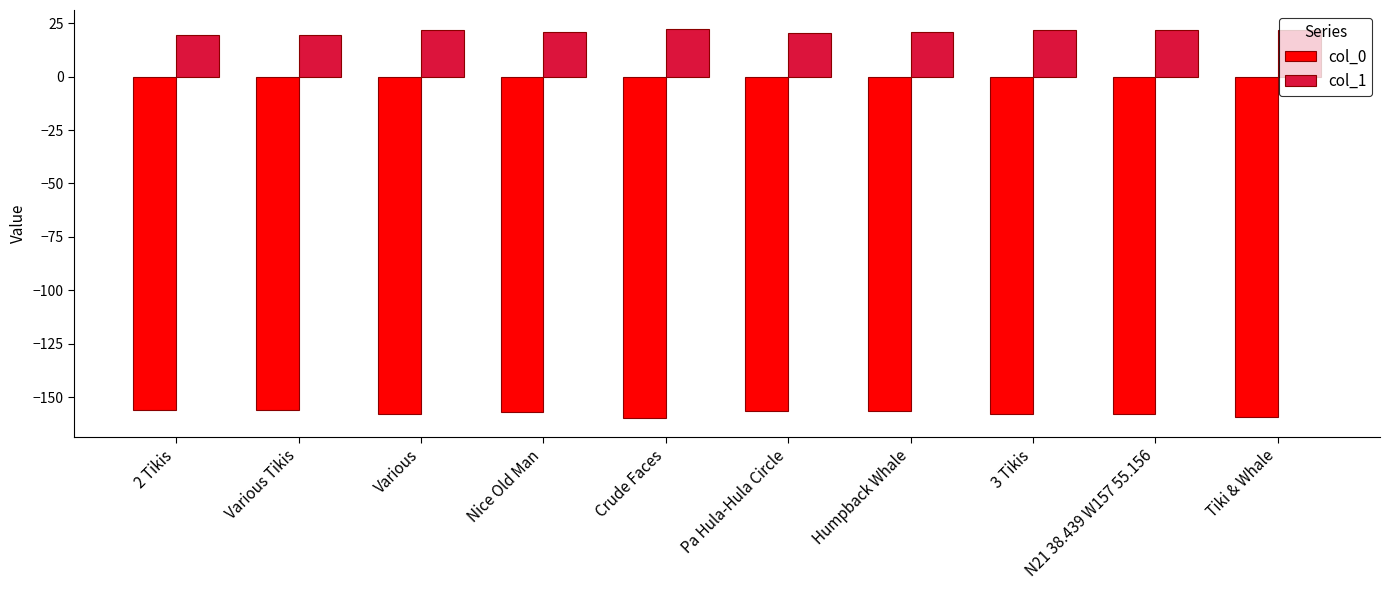

The col_1 series shows 33.2 at Tiki & Whale. True or false?

False